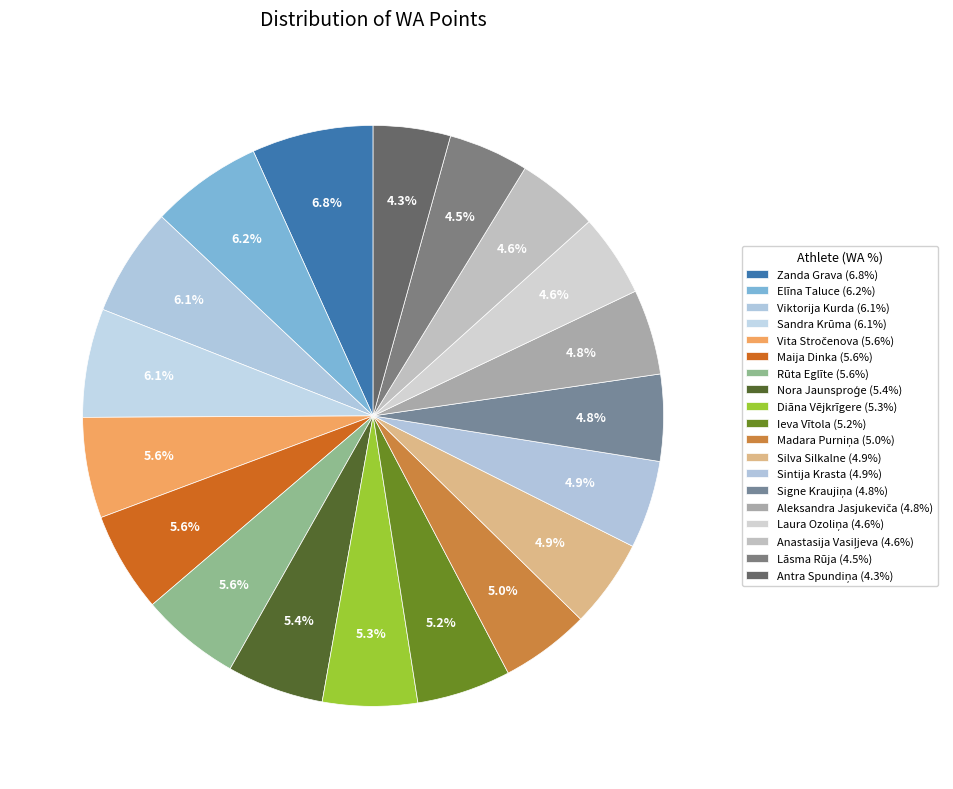

Does any single category account for the majority?

No